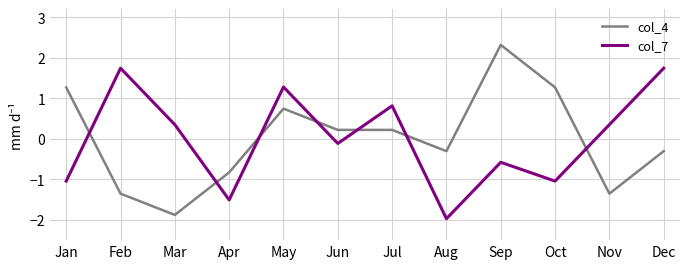

What is the difference between the second highest and second lowest values in the col_7 series?

3.2